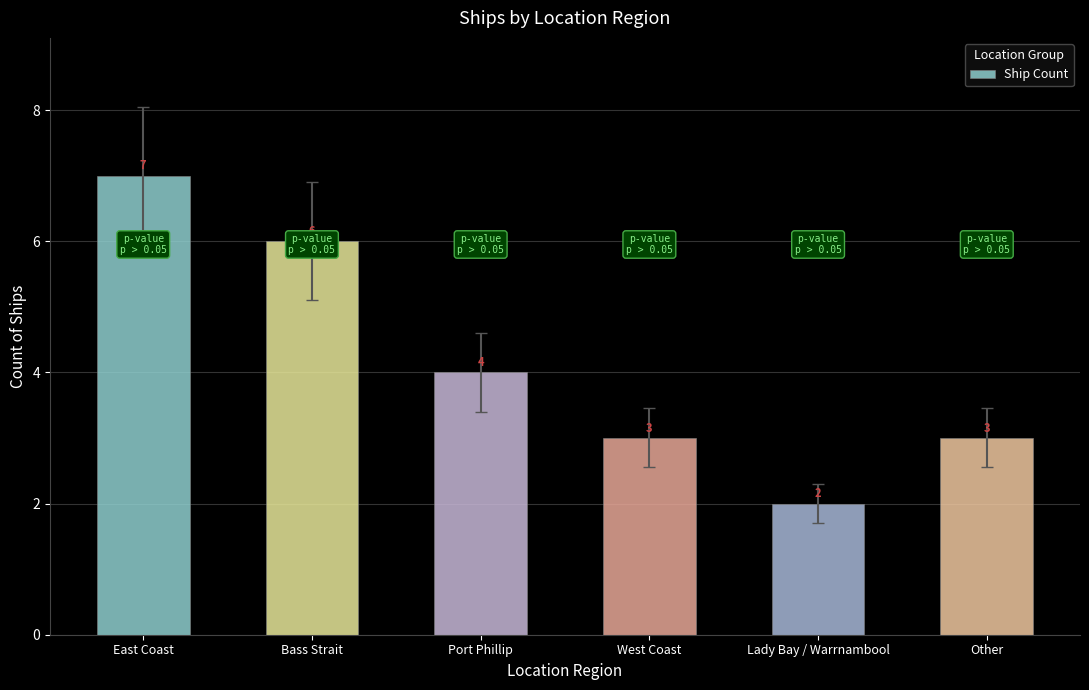

How many bars are there in total?

6